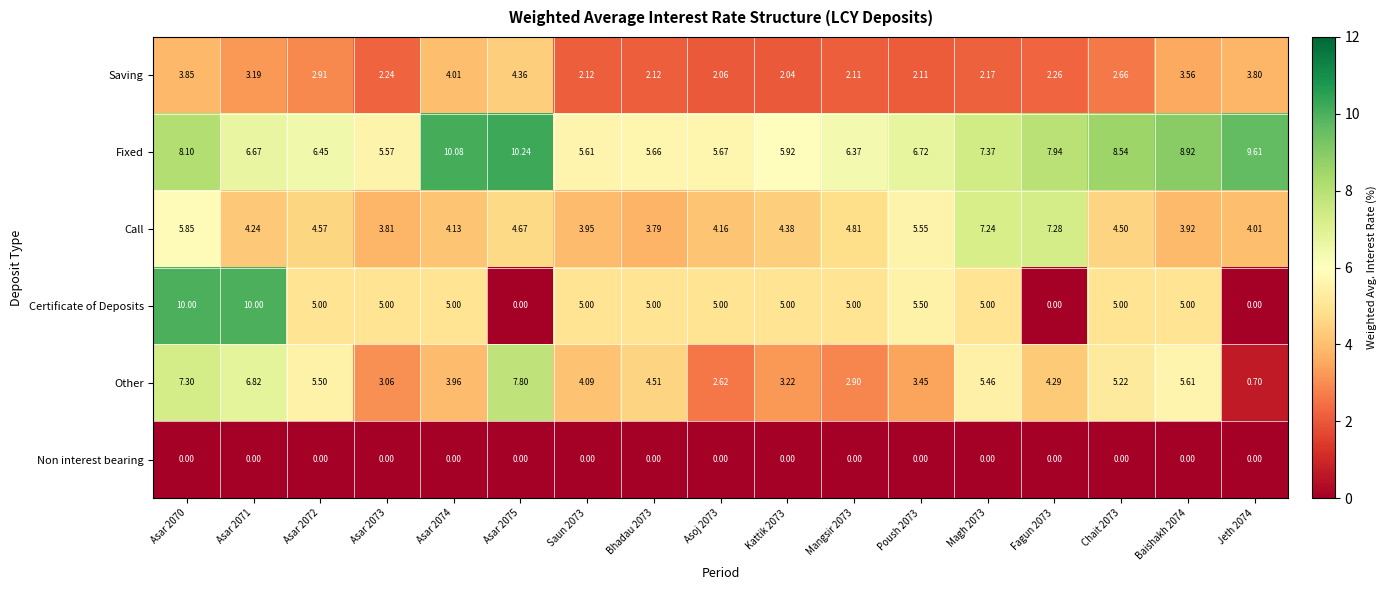

At which category is the sum across all series the highest?

Asar 2070